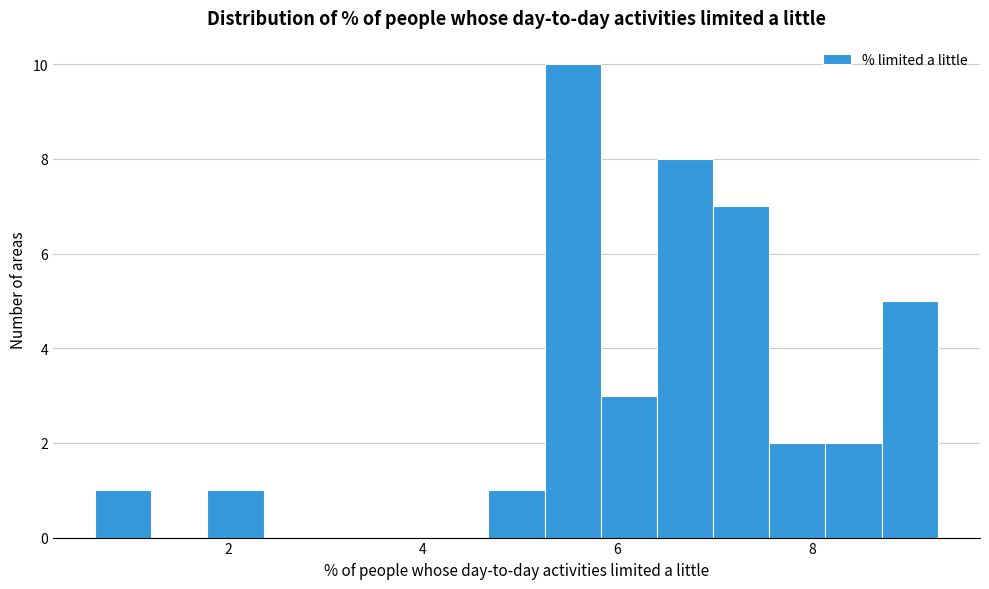

Around what value on the x-axis is the tallest bar? Give the approximate position of its centre, as read against the axis.

5.6